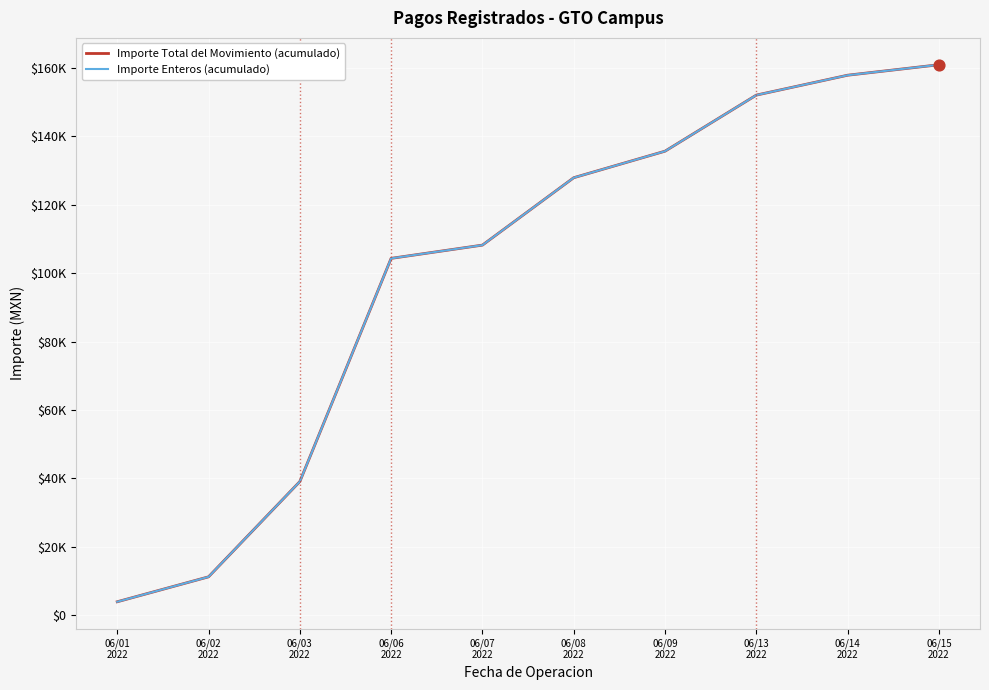

What are all the series names shown in the legend?

Importe Total del Movimiento (acumulado), Importe Enteros (acumulado)